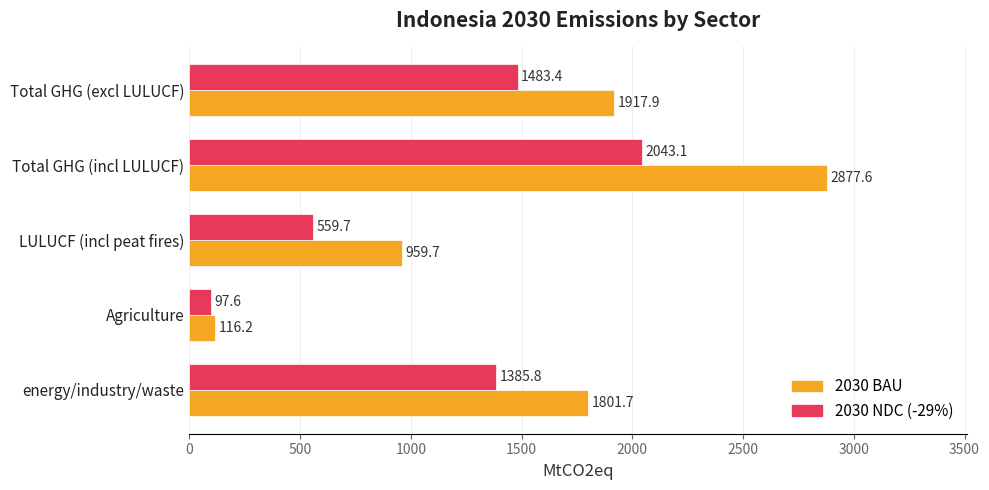

What is the highest value of the 2030 NDC (-29%) series?

2043.1